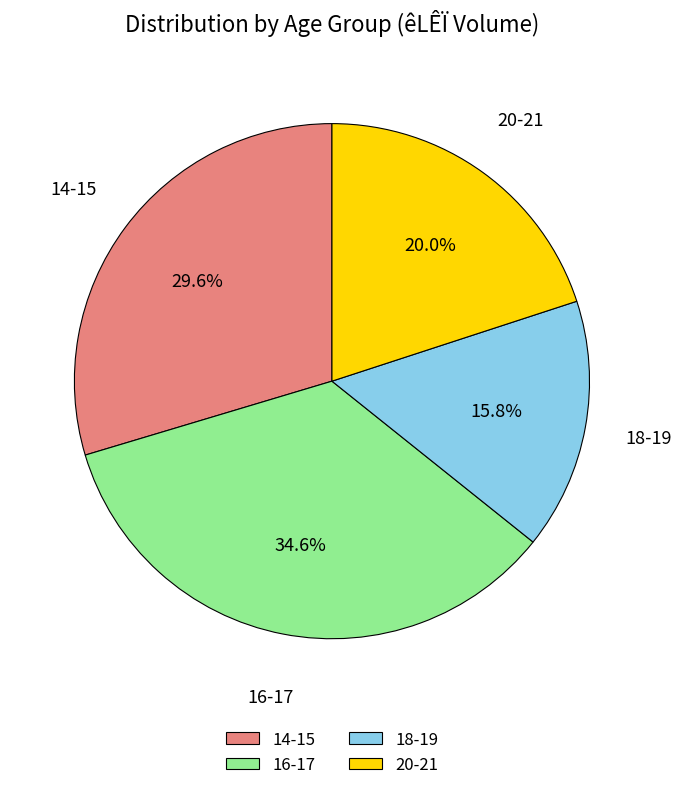

Does 16-17 represent more than half of the total?

No